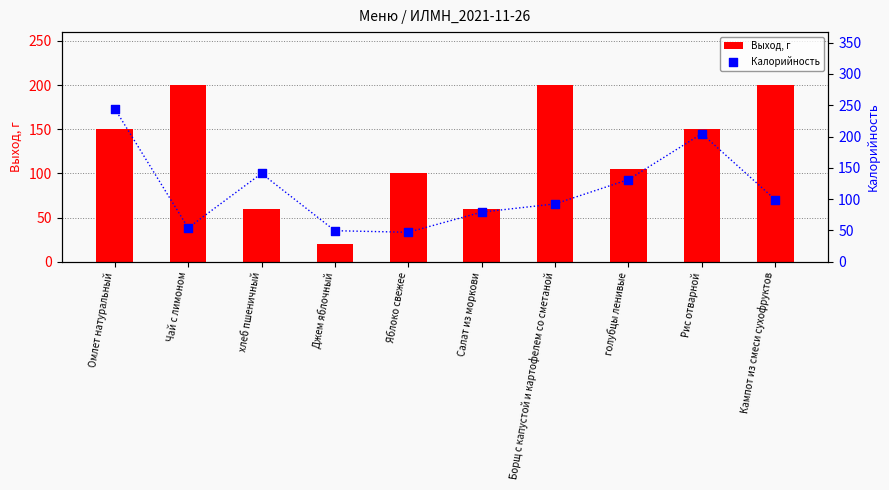

What are all the series names shown in the legend?

Выход, г, Калорийность